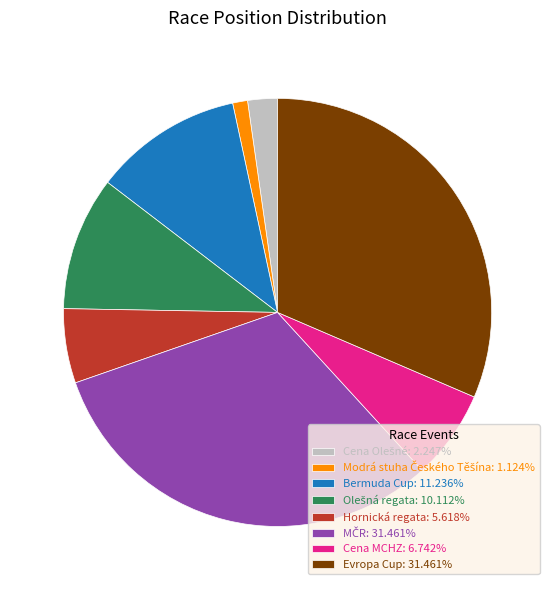

Is there any slice that represents more than half of the pie?

No